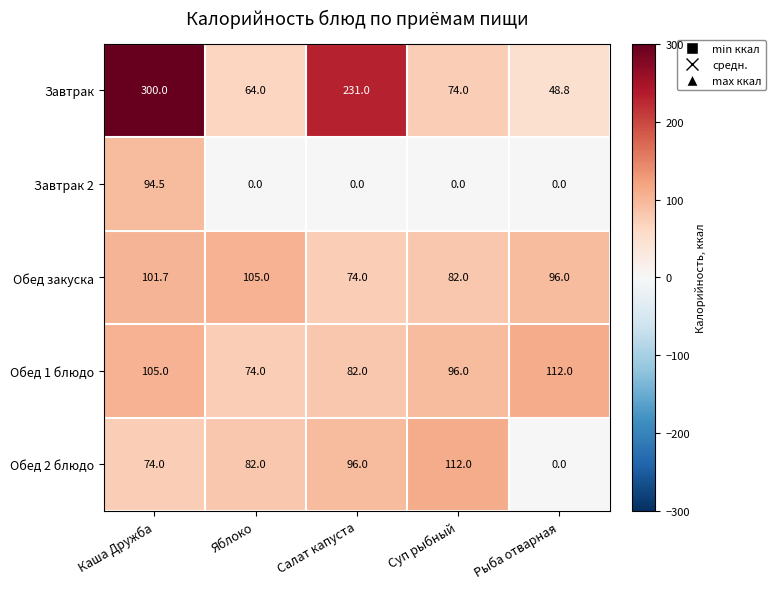

What is the difference between the maximum and minimum values in the Завтрак series?

251.2